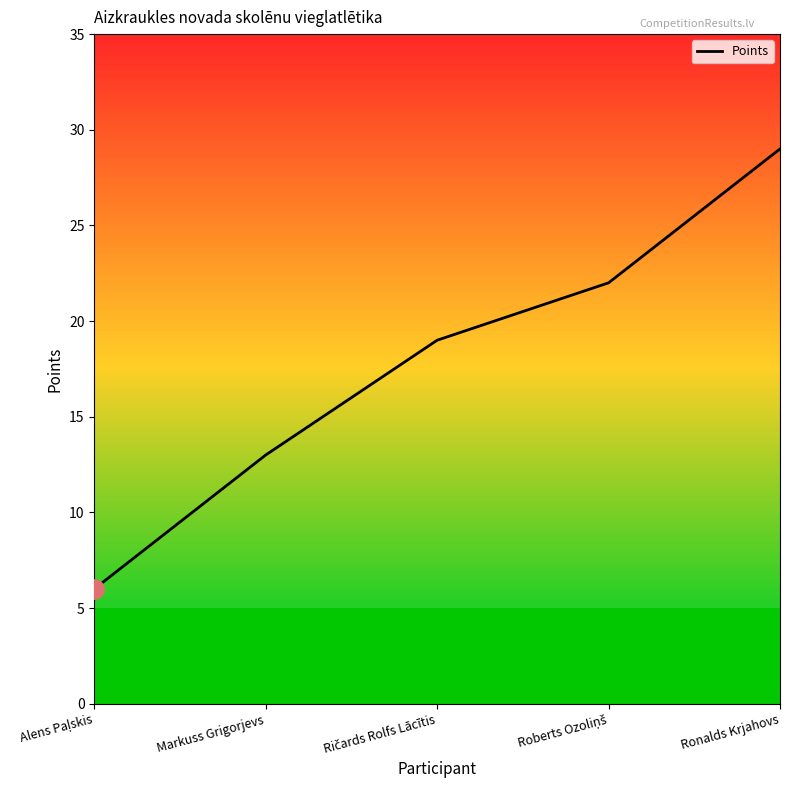

What position from the right is Ronalds Krjahovs?

1